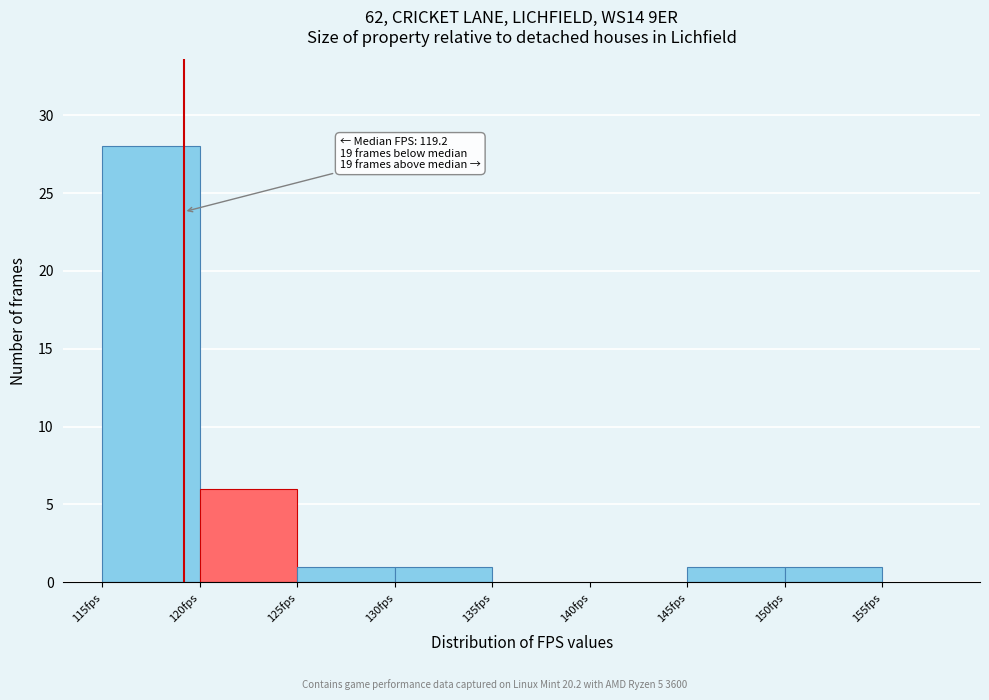

Which range on the x-axis has the tallest bar?

115 to 120